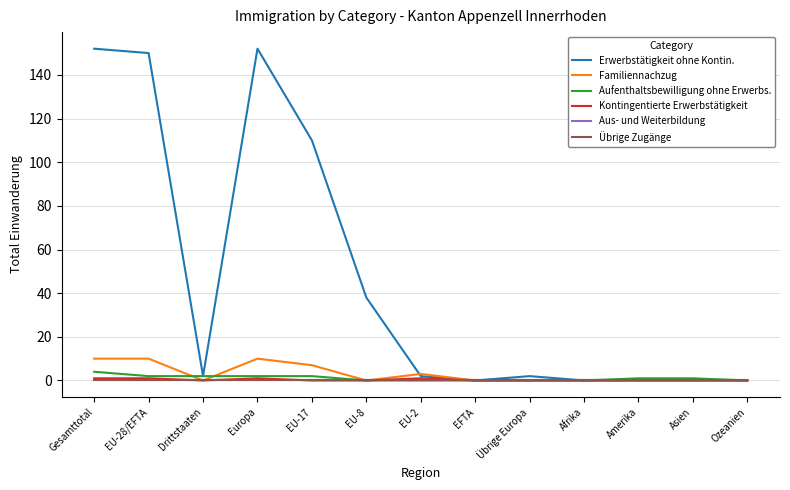

The Aufenthaltsbewilligung ohne Erwerbs. series shows 0 at Amerika. True or false?

False